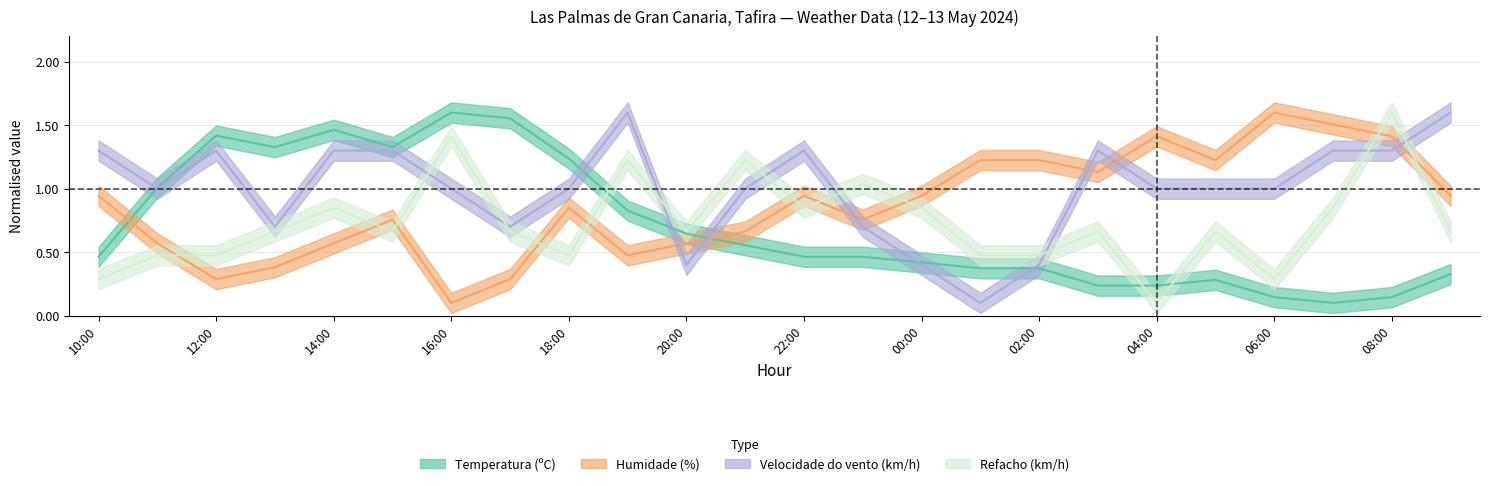

True or false: Temperatura (ºC) has a value of 0.1 at 08:00.

False